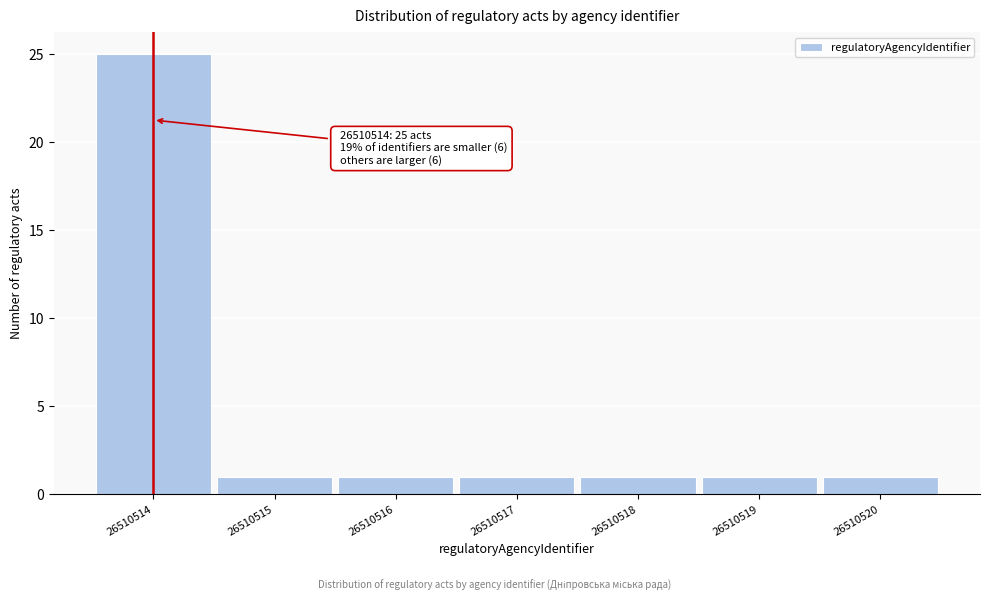

Over which range of the x-axis is the bar tallest?

26510513.5 to 26510514.5